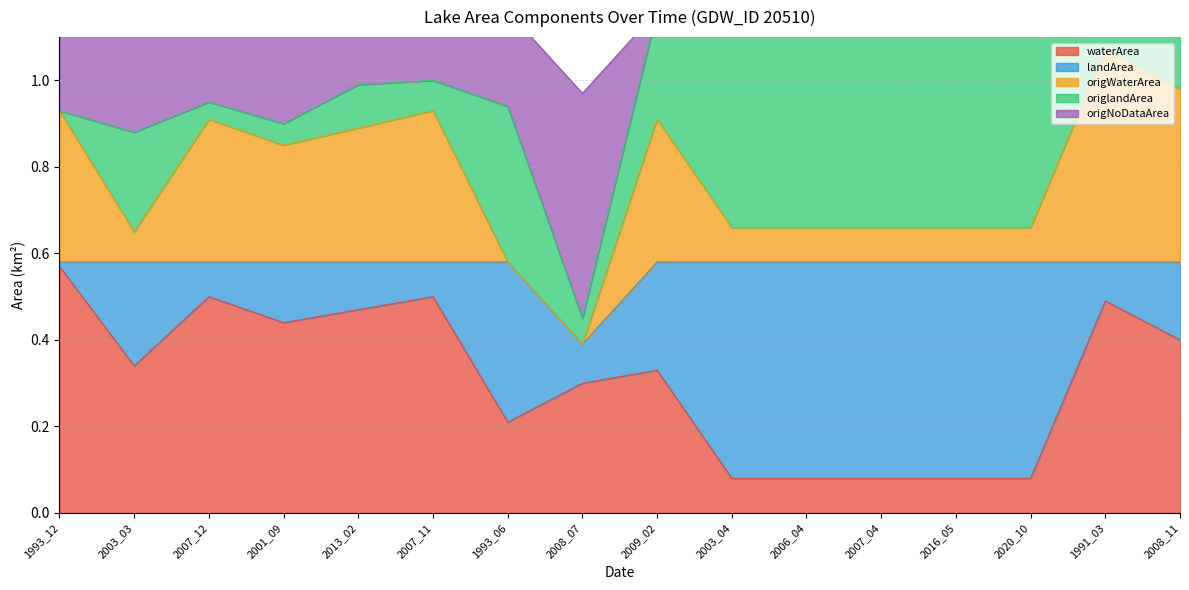

What is the spread (max minus min) of values at 2007_04?

0.5